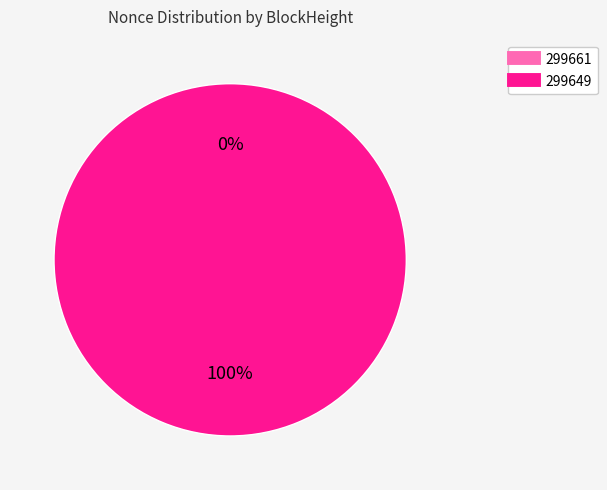

The 299661 slice represents 0% of the pie. True or false?

True